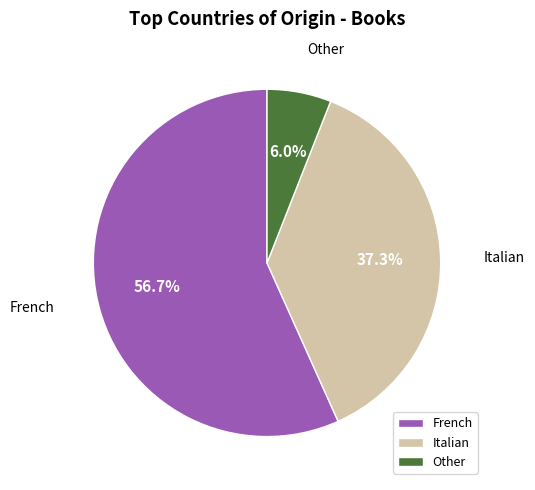

Combined, what portion of the pie is Italian and French?

94.0%